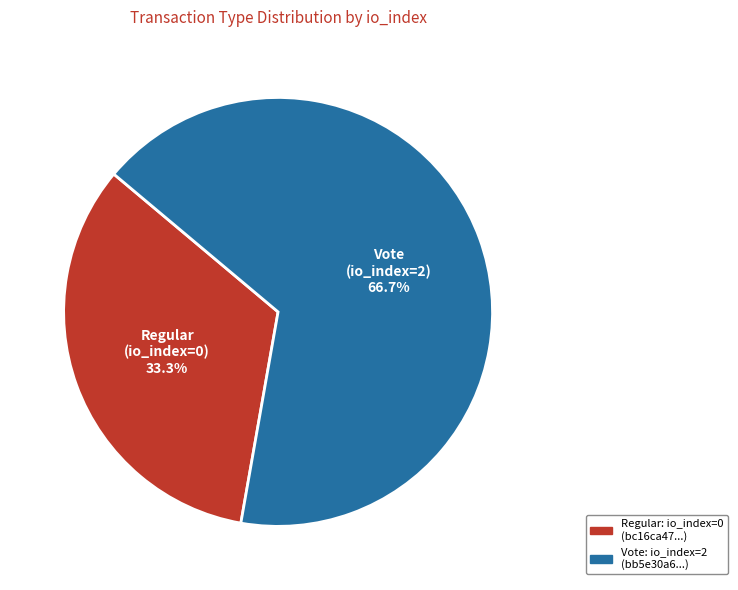

What portion of the pie excludes Regular (io_index=0)?

66.7%